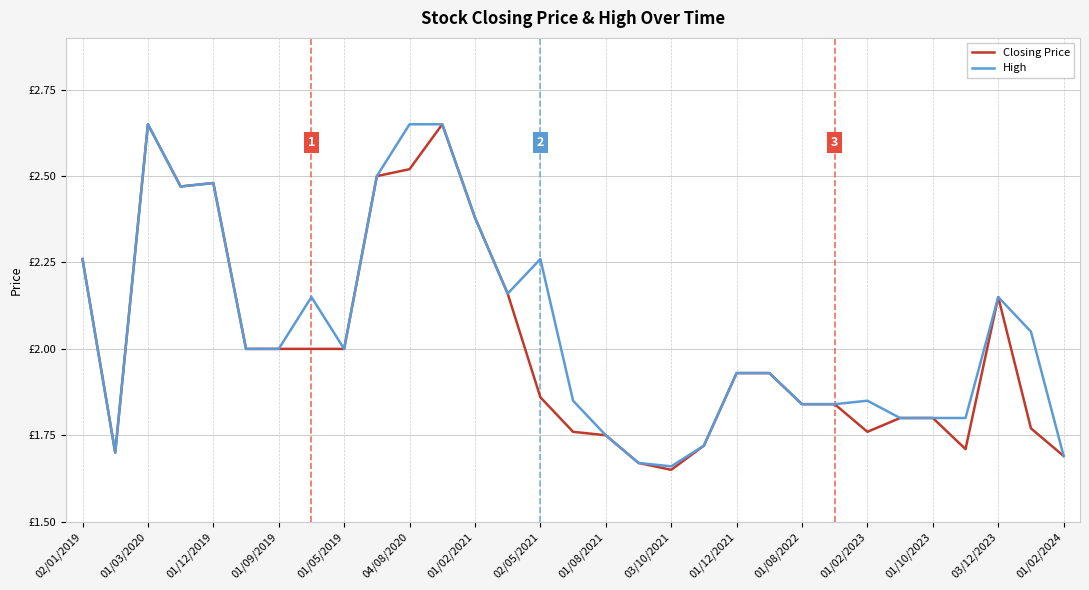

What are all the series names shown in the legend?

Closing Price, High